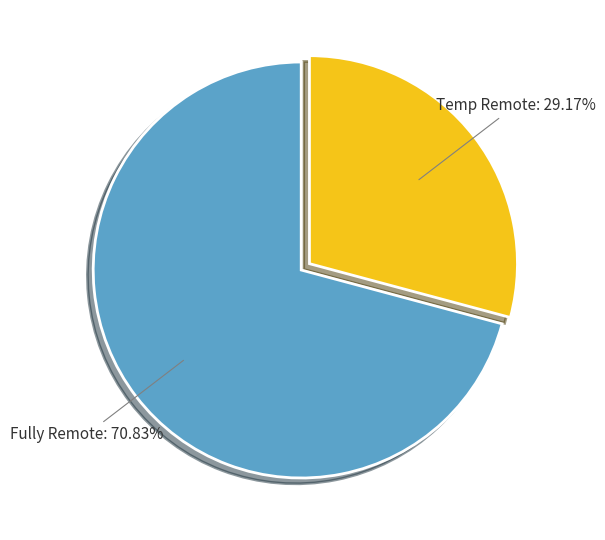

How many segments does this pie chart have?

2